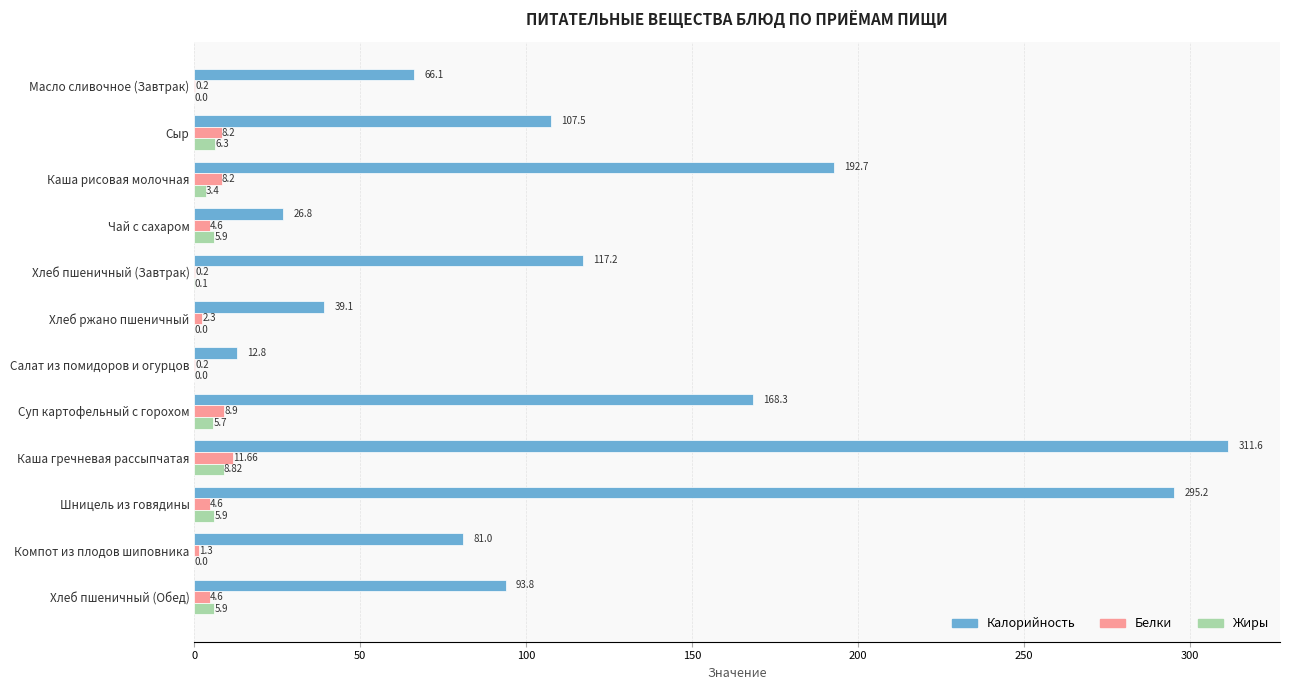

At which label does Жиры reach its peak?

Каша гречневая рассыпчатая